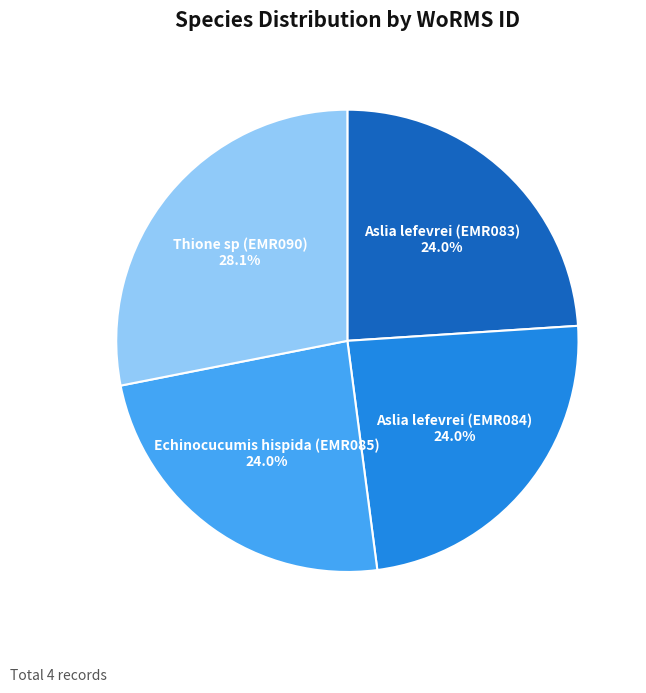

Is there any slice that represents more than half of the pie?

No